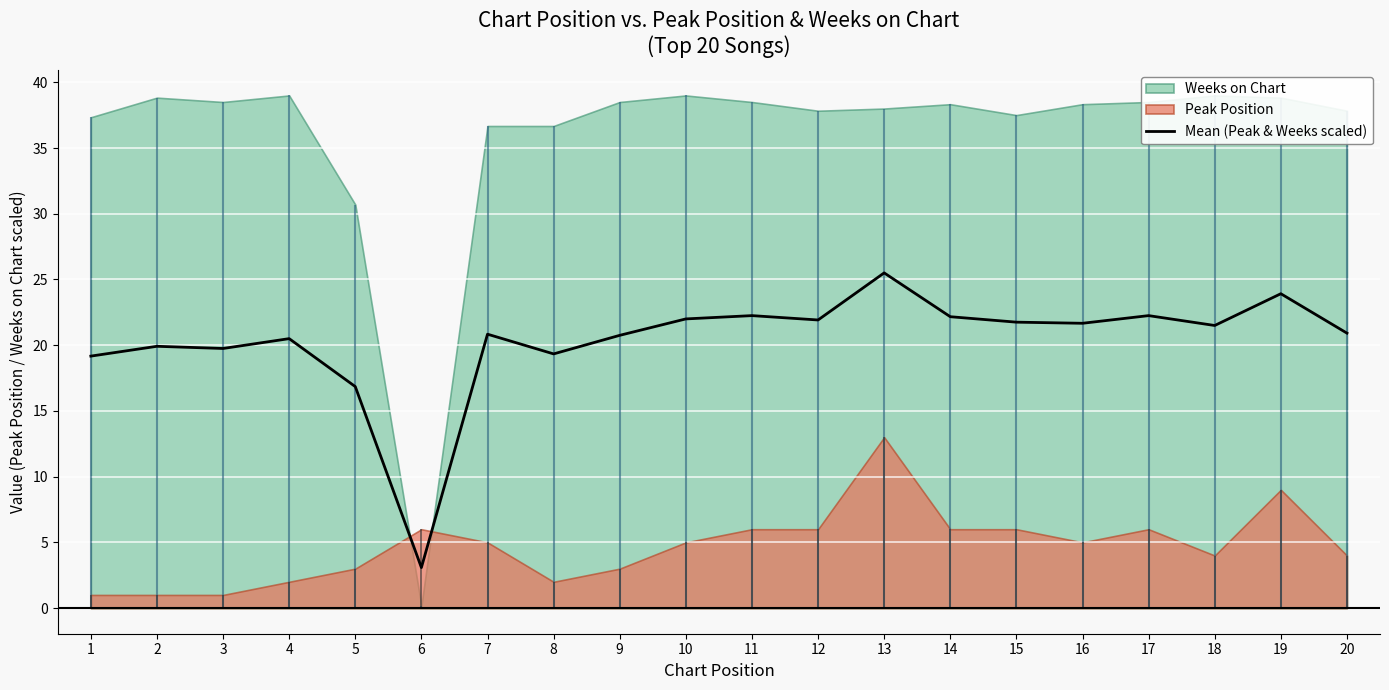

Which category has the lowest value across all series?

6